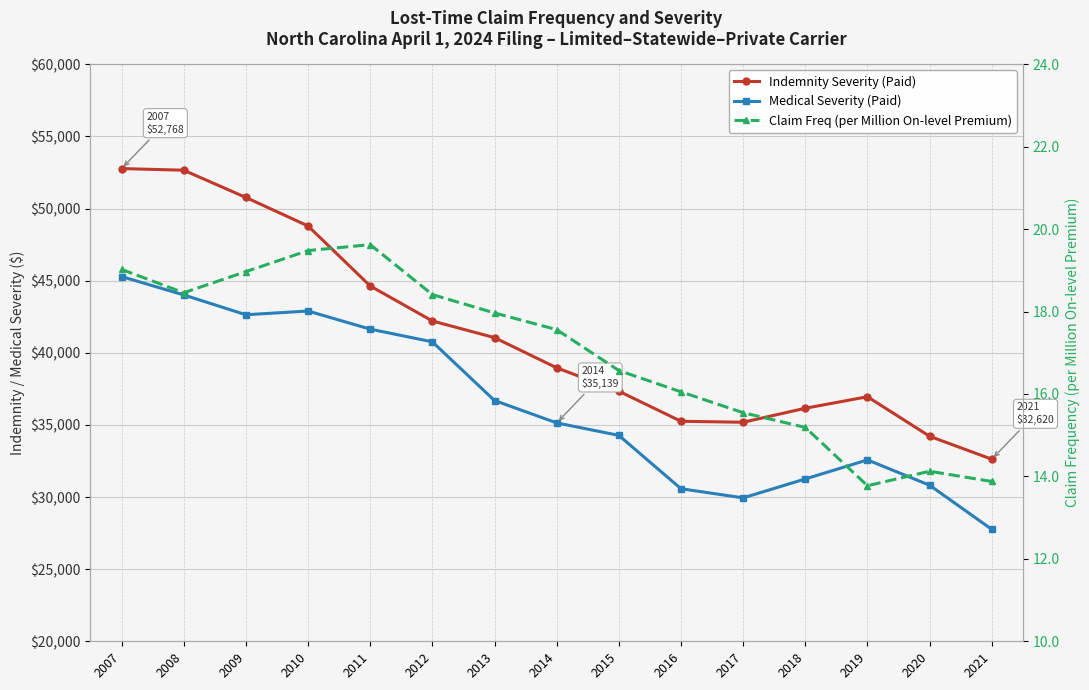

The value of Indemnity Severity (Paid) at 2013 is 61153.7. True or false?

False